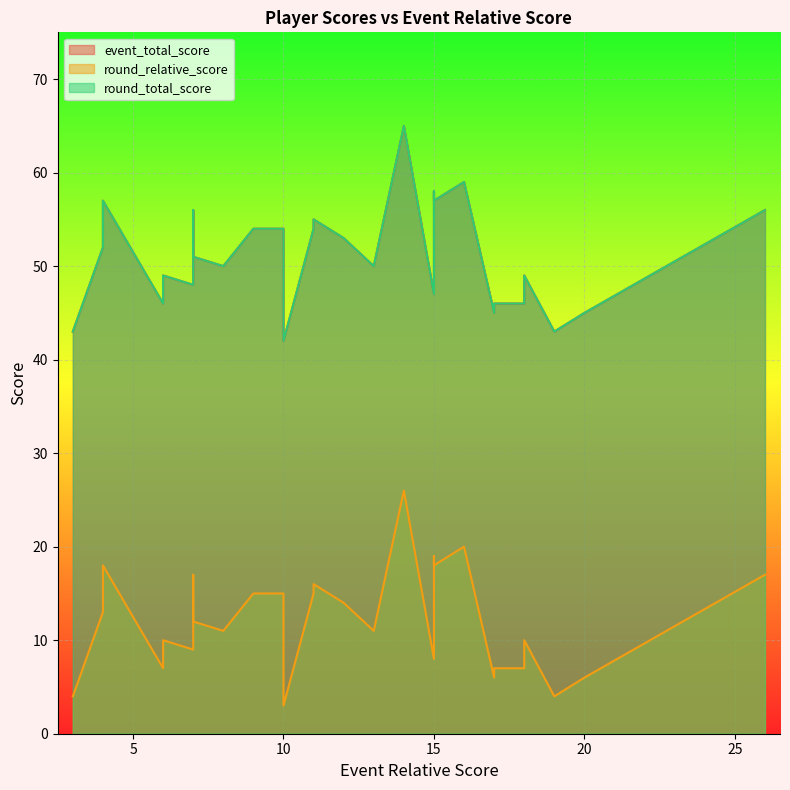

What is the difference between the second highest and minimum values in the round_total_score series?

17